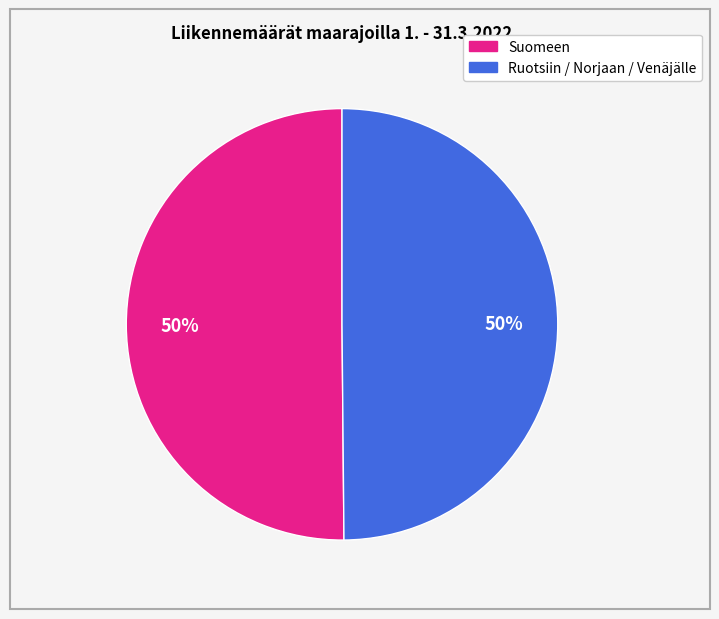

To the nearest percent, what is the average slice percentage?

50%